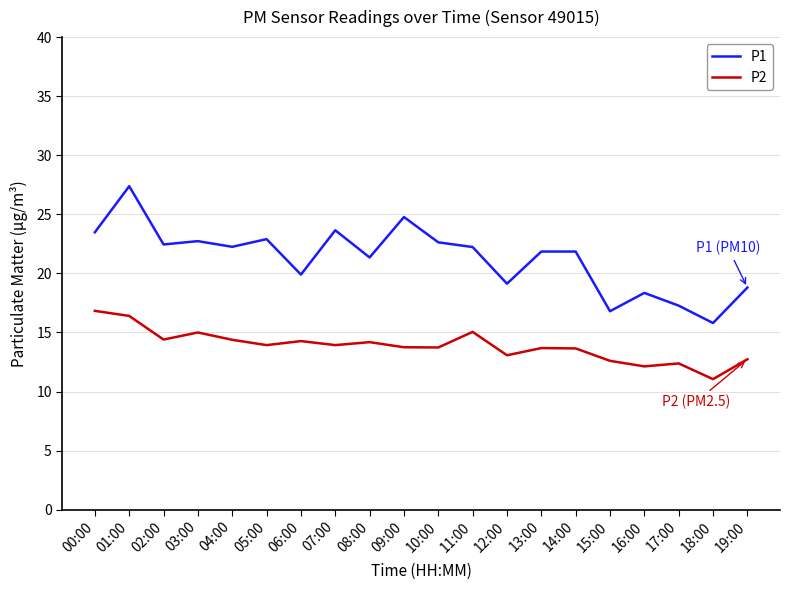

The value of P1 at 06:00 is 10.0. True or false?

False